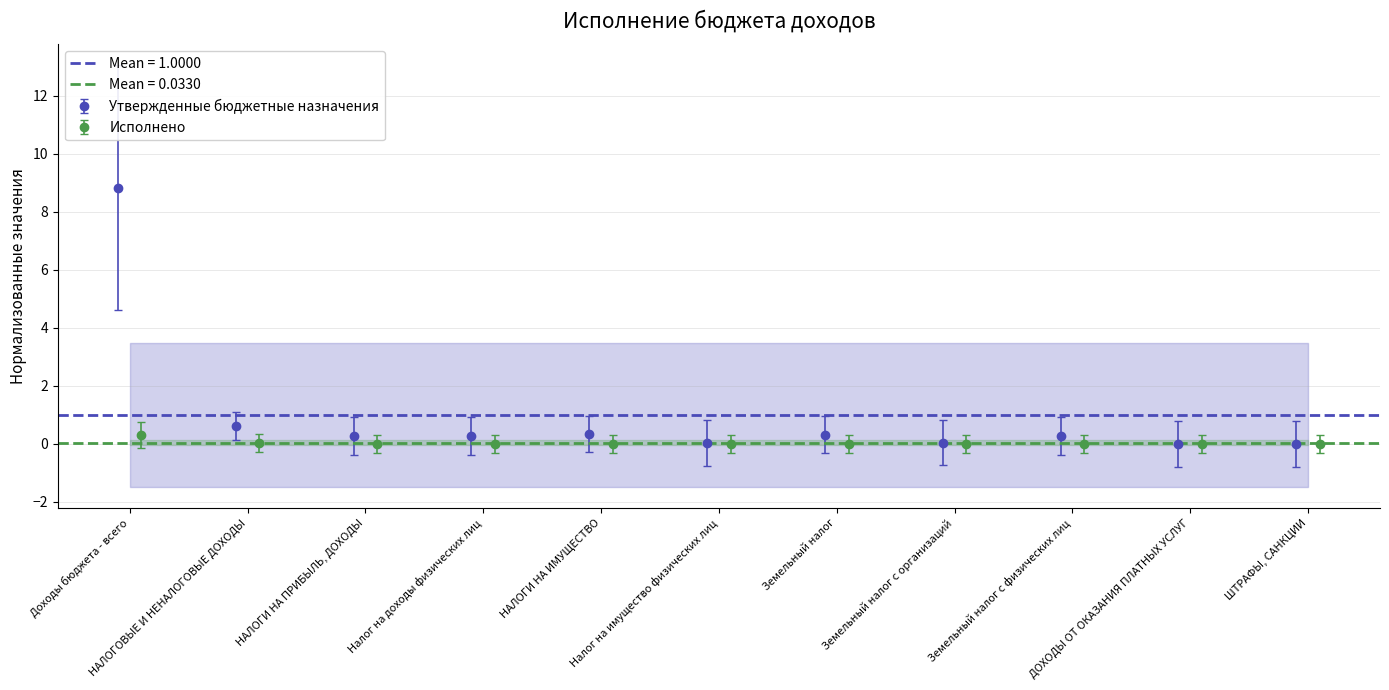

The value of Утвержденные бюджетные назначения at Налог на имущество физических лиц is 0.0. True or false?

False